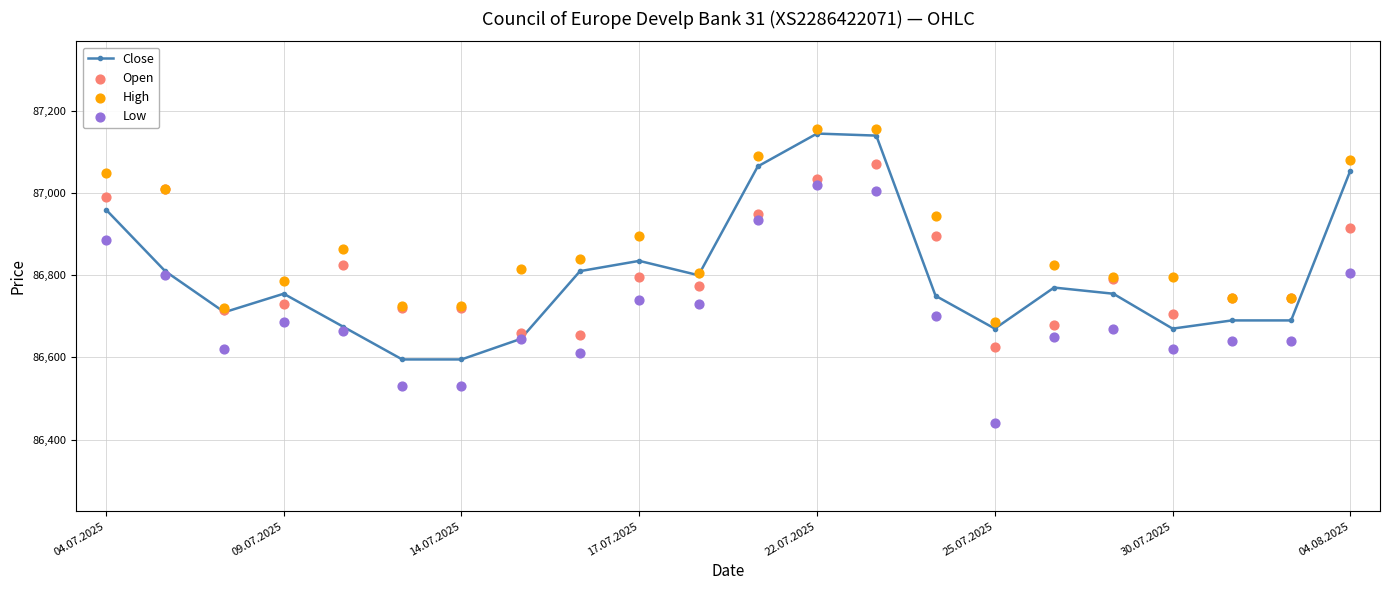

True or false: Close has a value of 87145 at 22.07.2025.

True